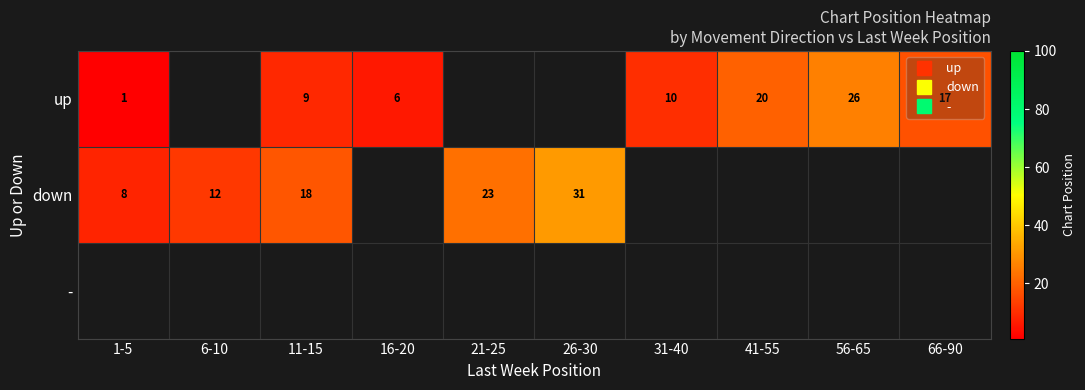

List the labels in order of - value, smallest first.

1-5, 6-10, 11-15, 16-20, 21-25, 26-30, 31-40, 41-55, 56-65, 66-90